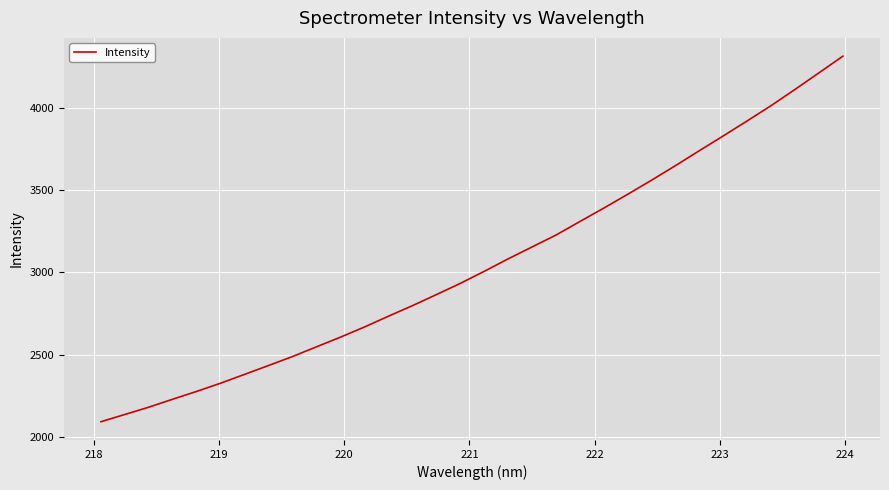

How many lines are shown in the chart?

1